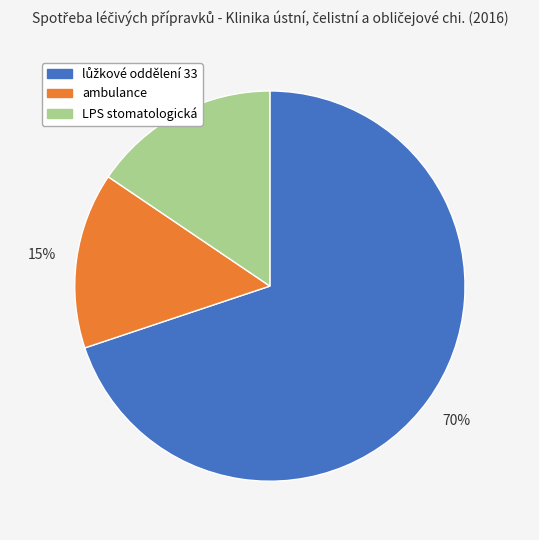

Is there a majority slice in this chart?

Yes